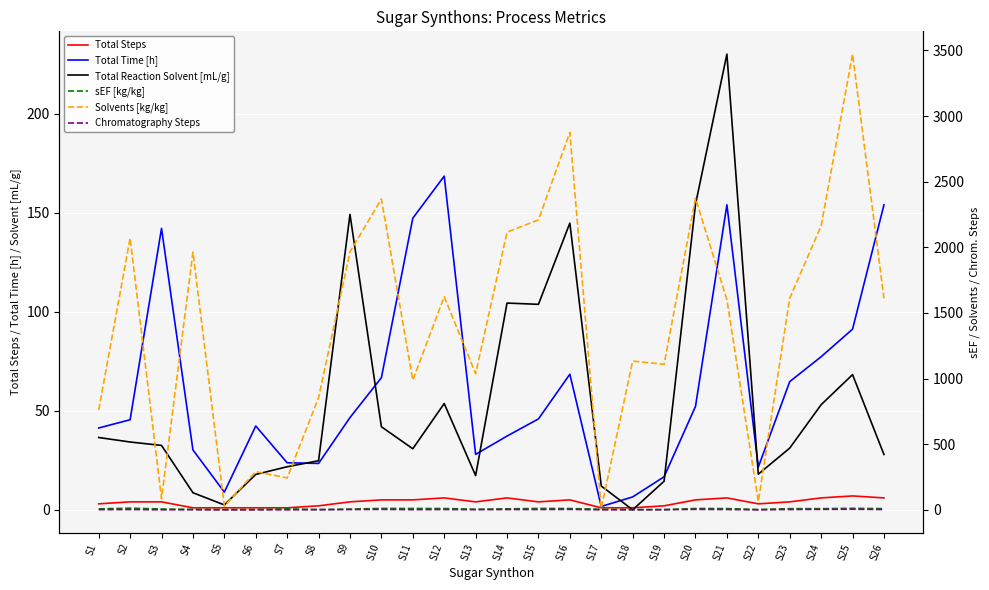

True or false: Chromatography Steps and Total Steps cross at least once.

False